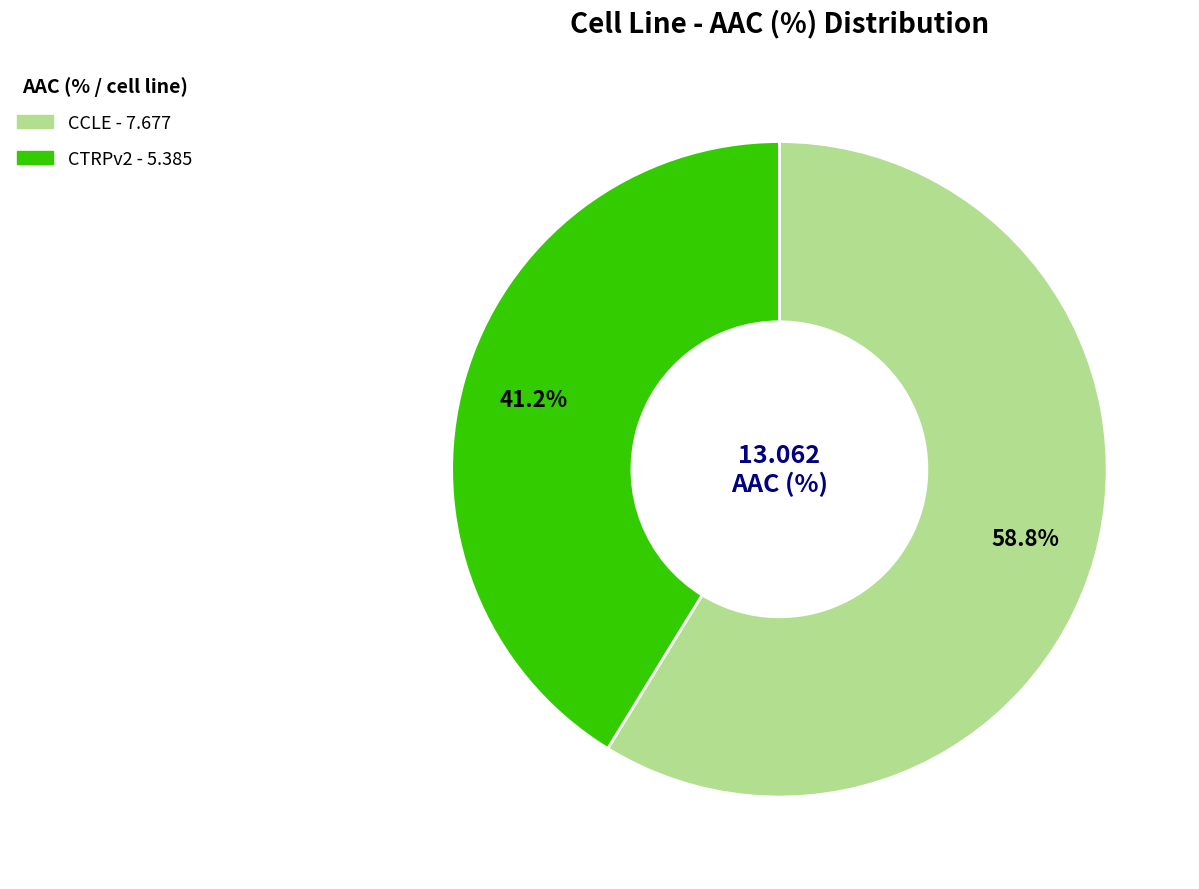

Count the number of slices in the pie.

2